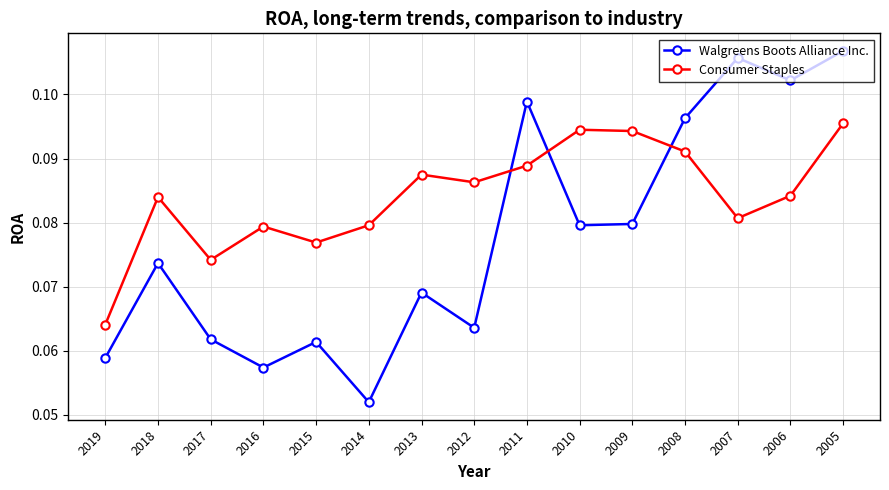

Which series changed the most between 2010 and 2006?

Walgreens Boots Alliance Inc.